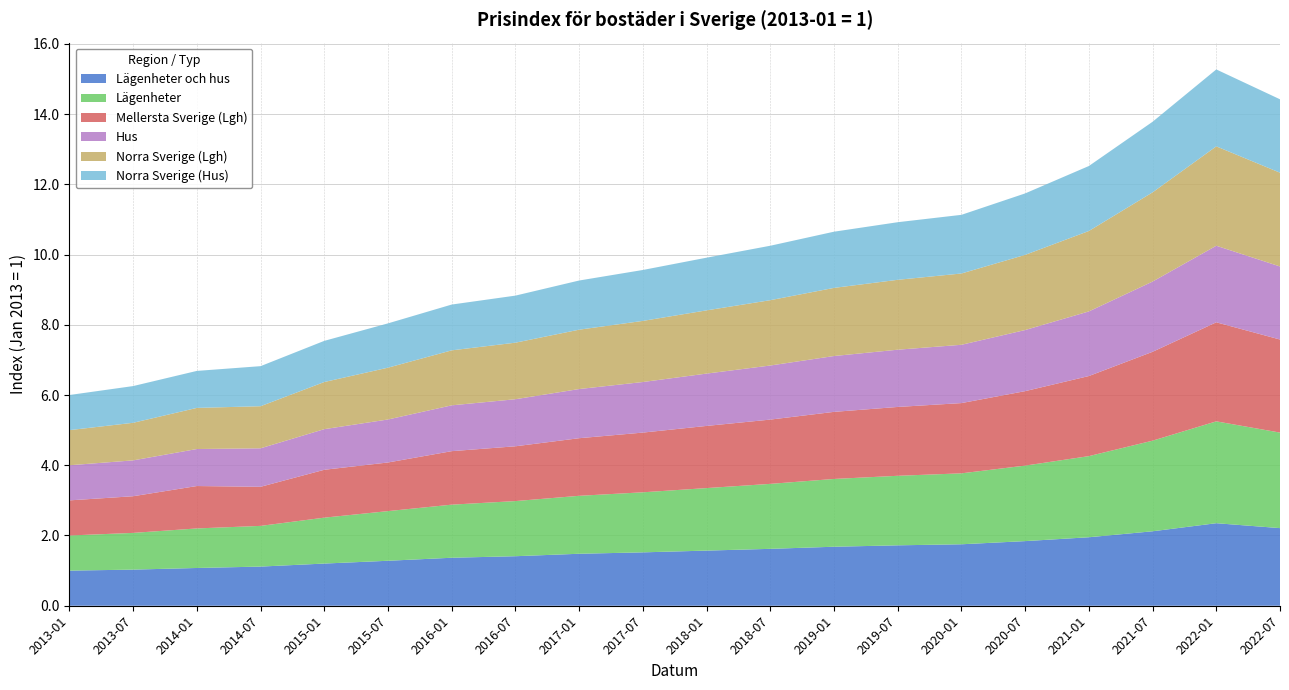

Reading right to left, extract all data points from this chart.

Lägenheter och hus: 2.2	2.4	2.1	1.9	1.8	1.8	1.7	1.7	1.6	1.6	1.5	1.5	1.4	1.4	1.3	1.2	1.1	1.1	1.0	1.0
Lägenheter: 2.7	2.9	2.6	2.3	2.1	2.0	2.0	1.9	1.9	1.8	1.7	1.6	1.6	1.5	1.4	1.3	1.2	1.1	1.0	1.0
Mellersta Sverige (Lgh): 2.6	2.8	2.5	2.3	2.1	2.0	2.0	1.9	1.8	1.8	1.7	1.6	1.6	1.5	1.4	1.4	1.1	1.2	1.0	1.0
Hus: 2.1	2.2	2.0	1.8	1.7	1.7	1.6	1.6	1.5	1.5	1.4	1.4	1.3	1.3	1.2	1.2	1.1	1.1	1.0	1.0
Norra Sverige (Lgh): 2.7	2.8	2.5	2.3	2.1	2.0	2.0	1.9	1.9	1.8	1.7	1.7	1.6	1.6	1.5	1.3	1.2	1.2	1.1	1.0
Norra Sverige (Hus): 2.1	2.2	2.0	1.9	1.8	1.7	1.6	1.6	1.6	1.5	1.4	1.4	1.3	1.3	1.3	1.2	1.1	1.1	1.0	1.0